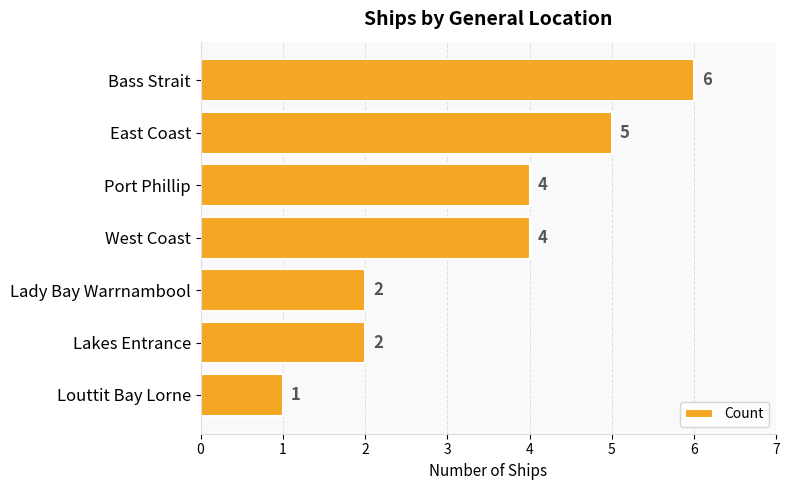

True or false: the data shows 2 at Lady Bay Warrnambool.

True